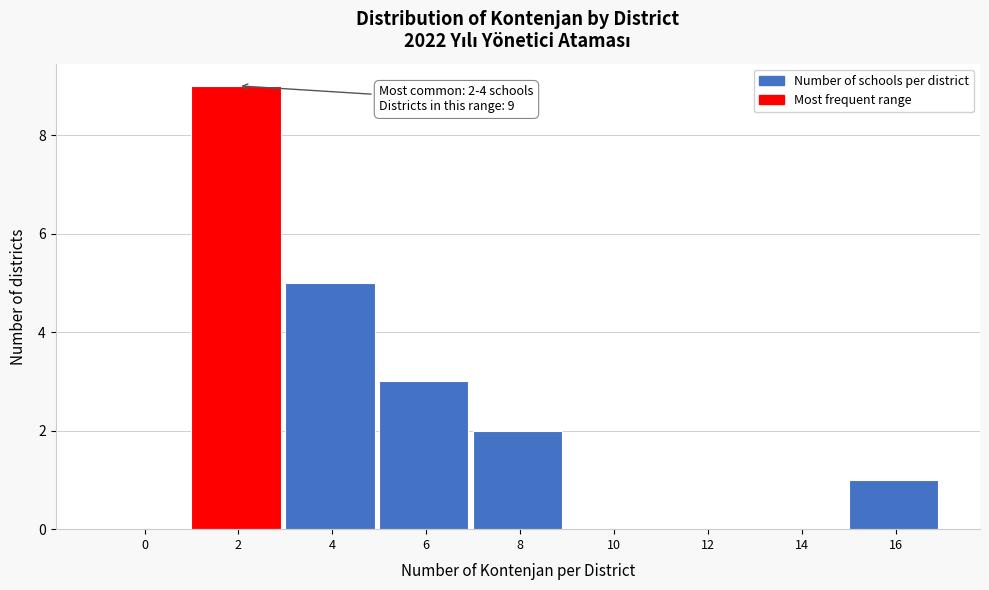

Reading left to right, what are all the values shown in this chart?

0=0	2=9	4=5	6=3	8=2	10=0	12=0	14=0	16=1